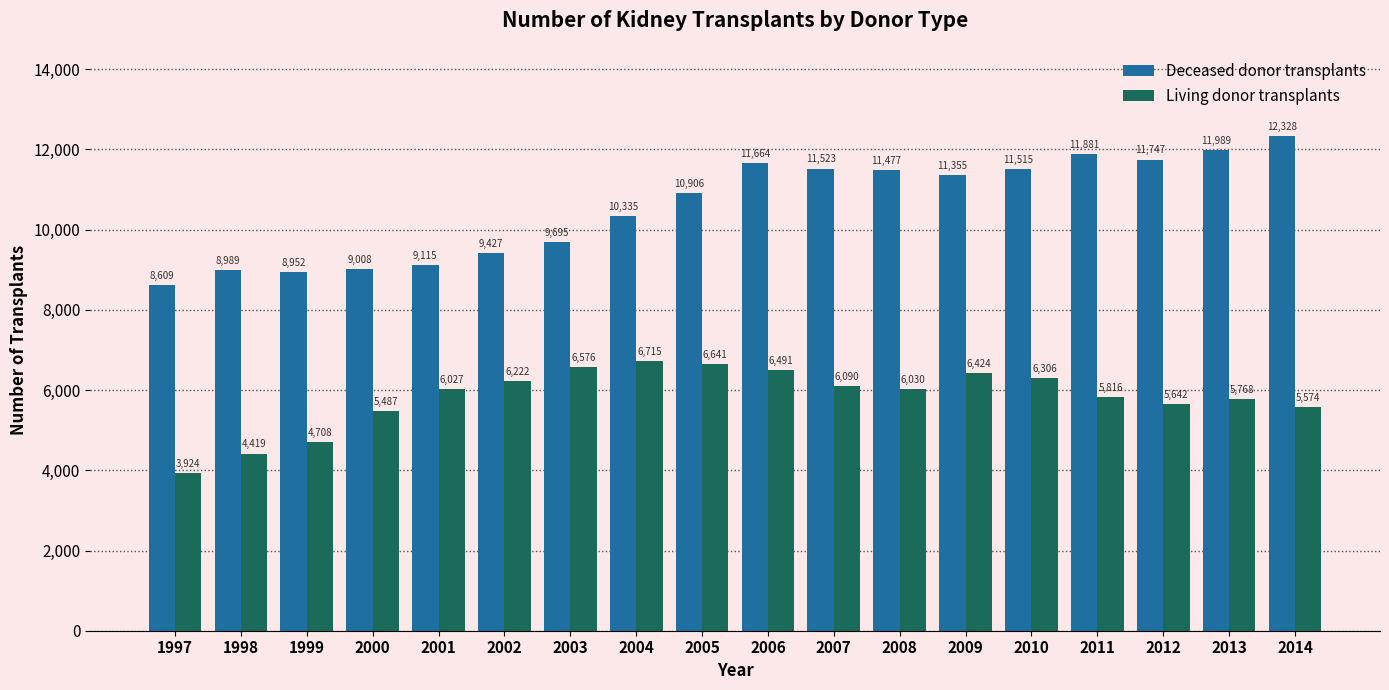

Which category has the lowest value across all series?

1997